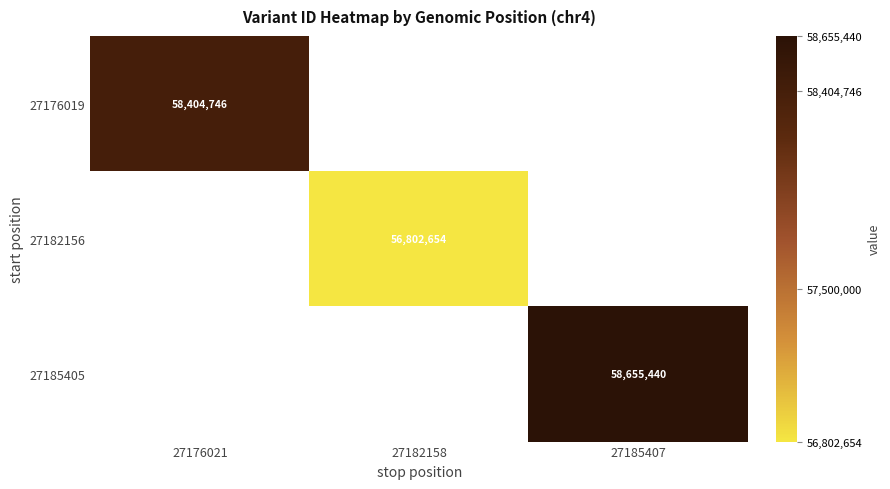

At how many categories does at least one series exceed 57731600?

2